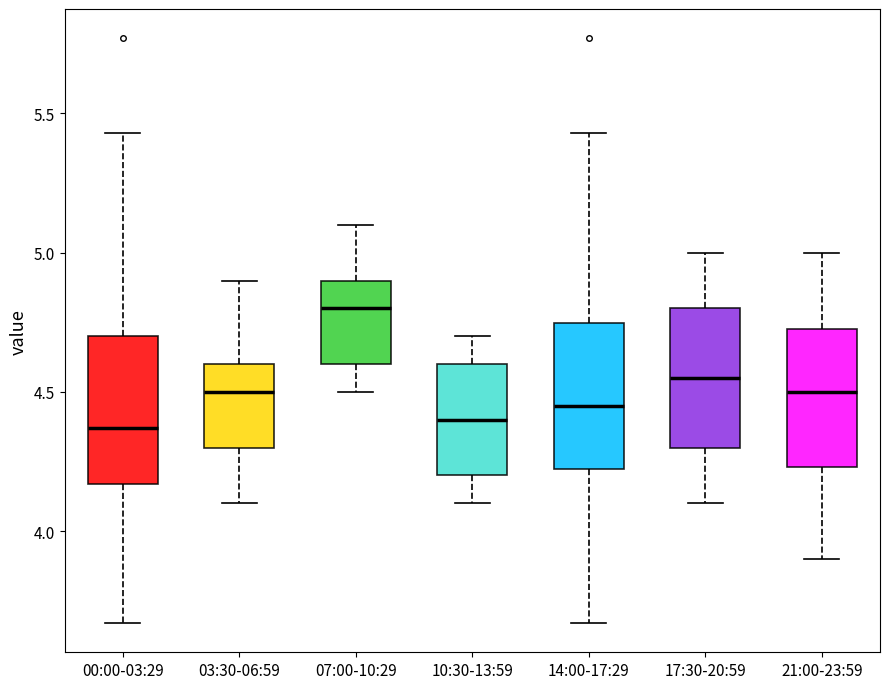

Reading left to right, transcribe this box plot: for each box, give where its median line is, the range the box spans, and where its two whiskers end, as read against the y-axis. The values are not printed on the chart, so give them approximately, as read against the axis.

00:00-03:29: median 4.35, box 4.15 to 4.70, whiskers 3.65 to 5.45
03:30-06:59: median 4.50, box 4.30 to 4.60, whiskers 4.10 to 4.90
07:00-10:29: median 4.80, box 4.60 to 4.90, whiskers 4.50 to 5.10
10:30-13:59: median 4.40, box 4.20 to 4.60, whiskers 4.10 to 4.70
14:00-17:29: median 4.45, box 4.20 to 4.75, whiskers 3.65 to 5.45
17:30-20:59: median 4.55, box 4.30 to 4.80, whiskers 4.10 to 5.00
21:00-23:59: median 4.50, box 4.25 to 4.75, whiskers 3.90 to 5.00